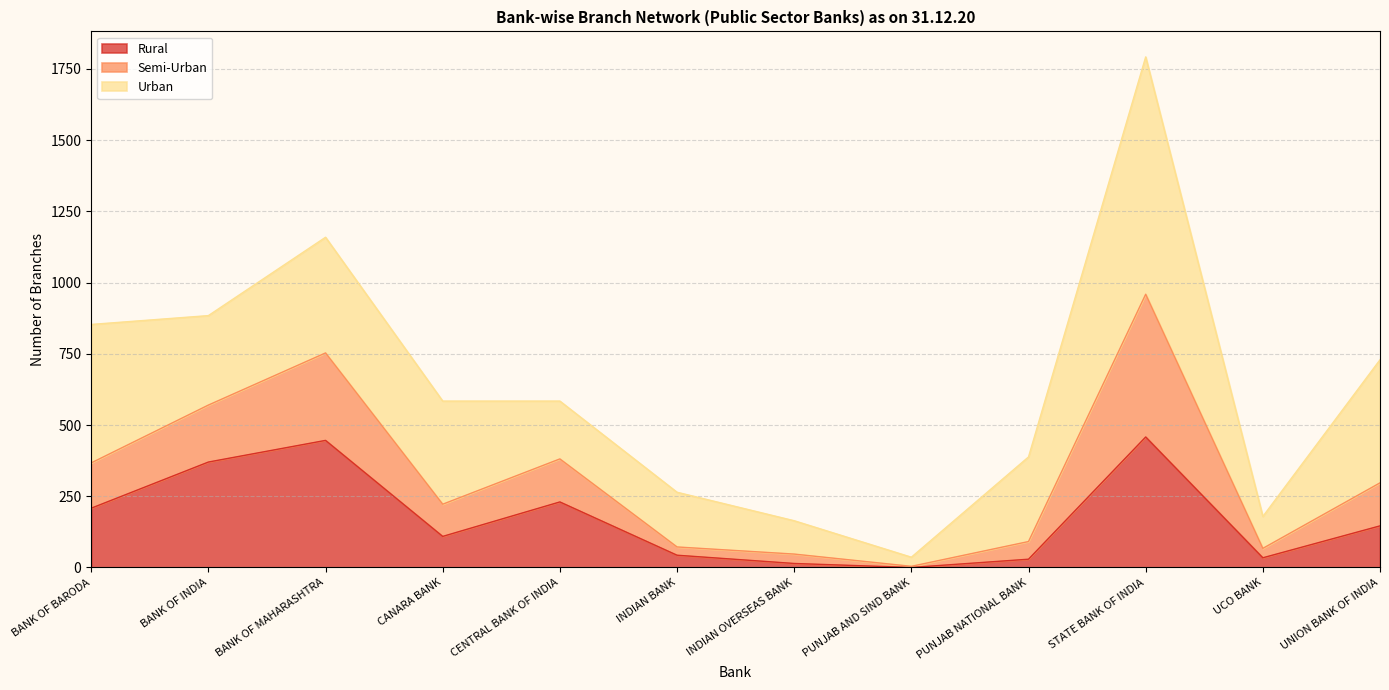

How many categories are shown in the chart?

12